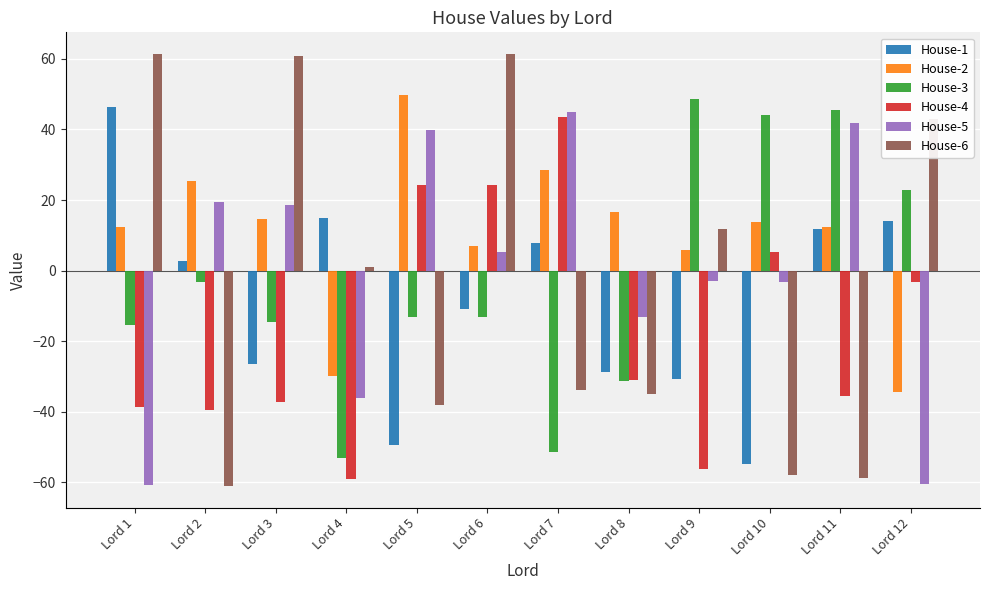

How many bars are there in each group?

6